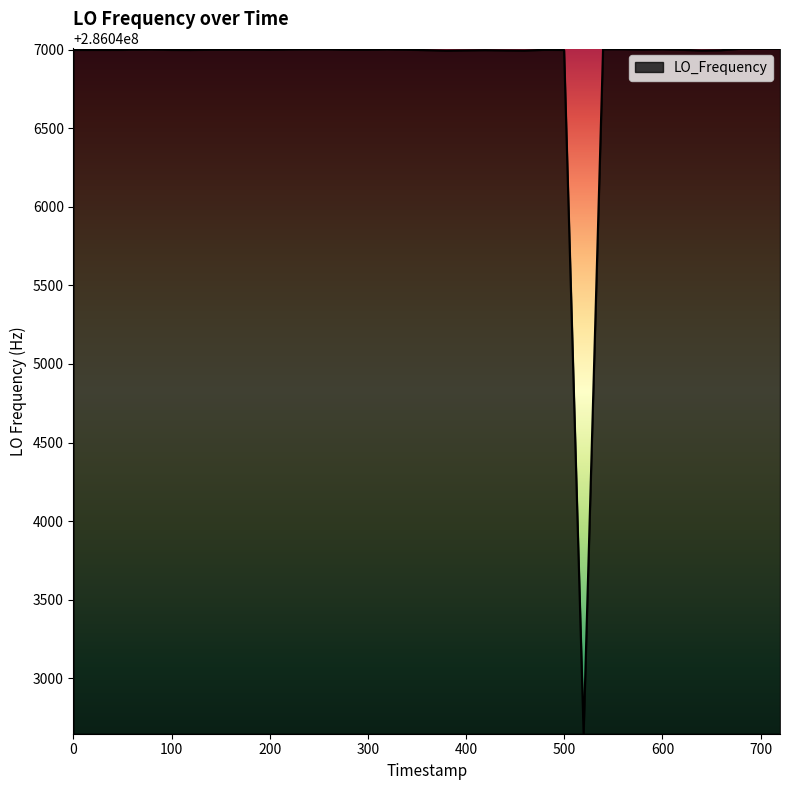

Does the chart have visible grid lines?

No